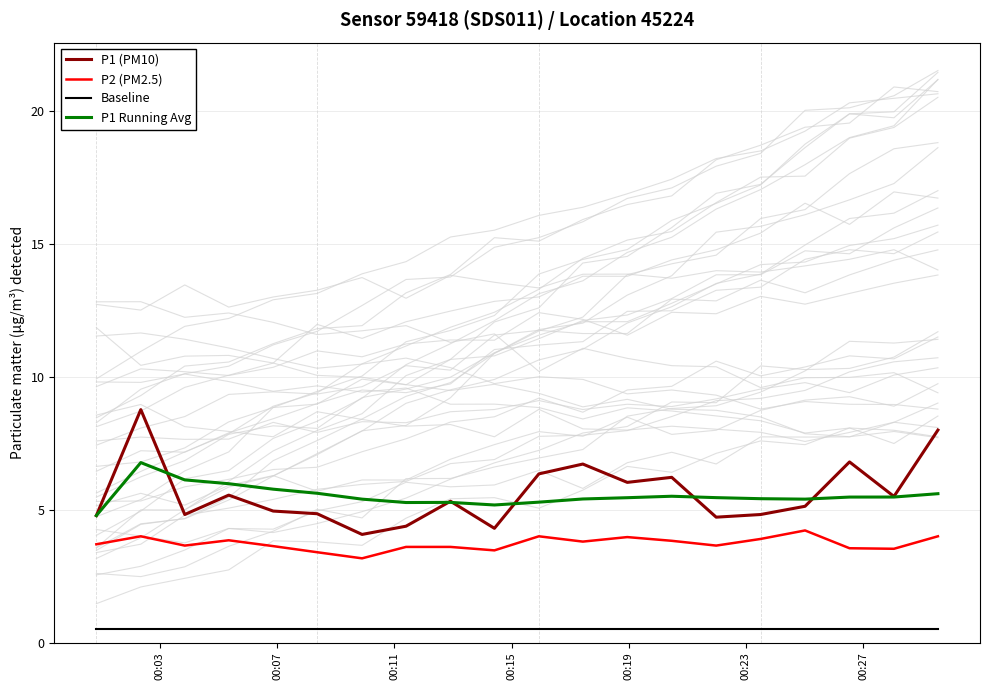

List the series in order of their peak value, highest first.

P1 (PM10), P1 Running Avg, P2 (PM2.5), Baseline